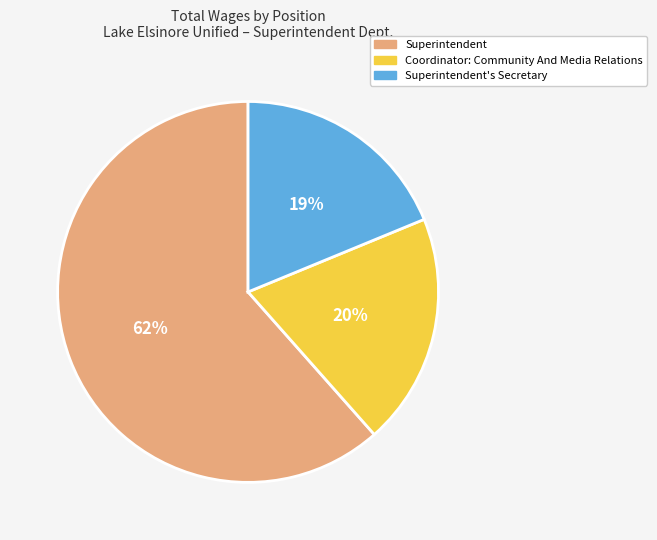

To the nearest percent, what portion does Superintendent's Secretary represent?

19%